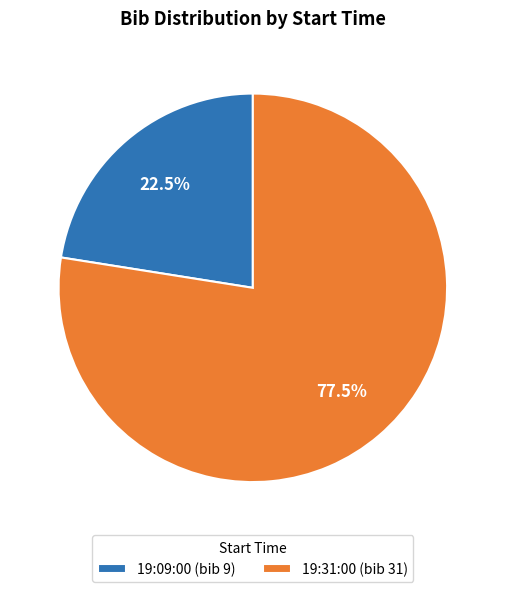

Approximately how many times larger is the value at 19:31:00 compared to 19:09:00?

3.4